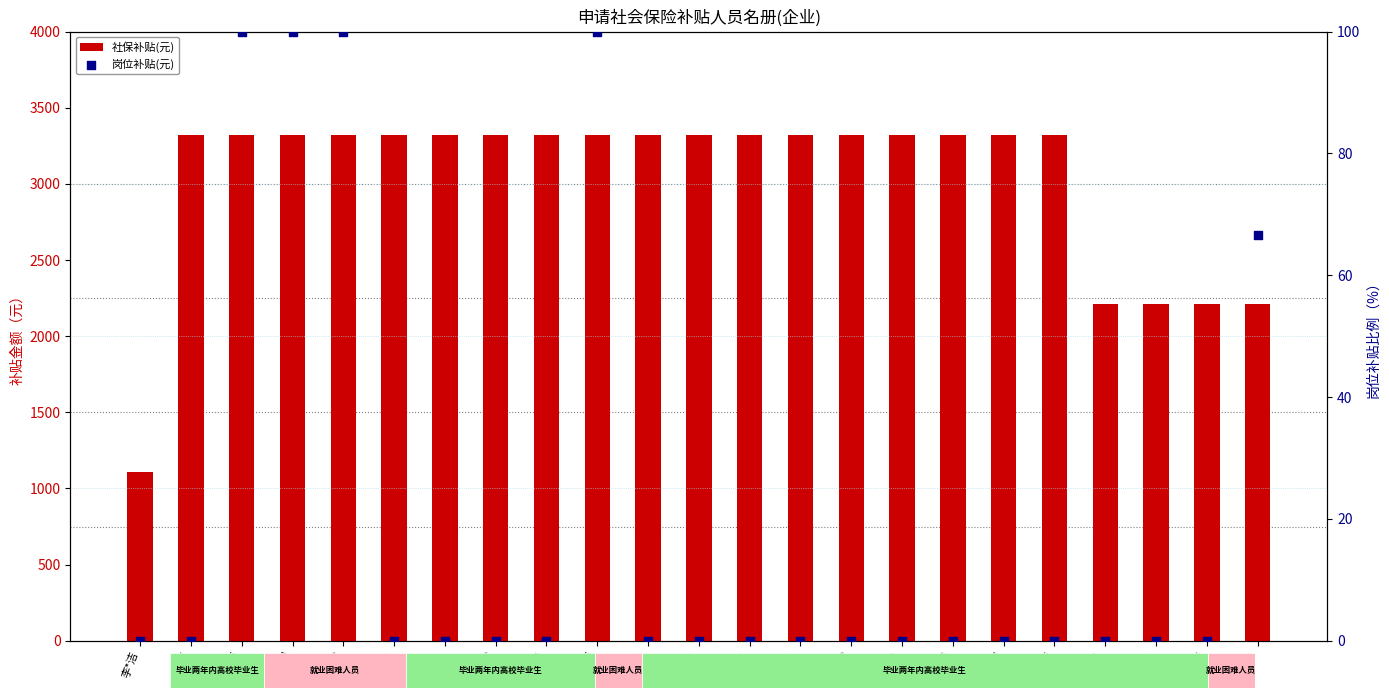

Is the value of 岗位补贴(元) at 张*雪 greater than the value of 社保补贴(元) at 李*然?

No